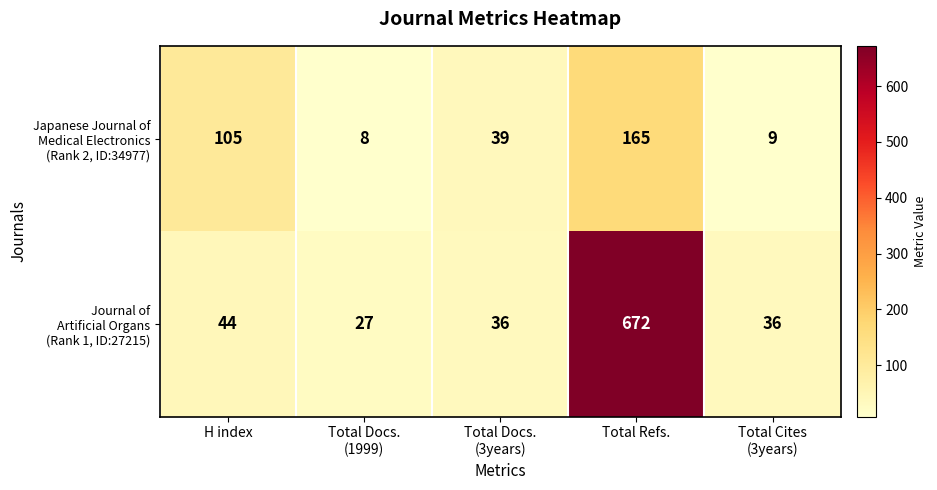

What is the greatest value displayed?

672